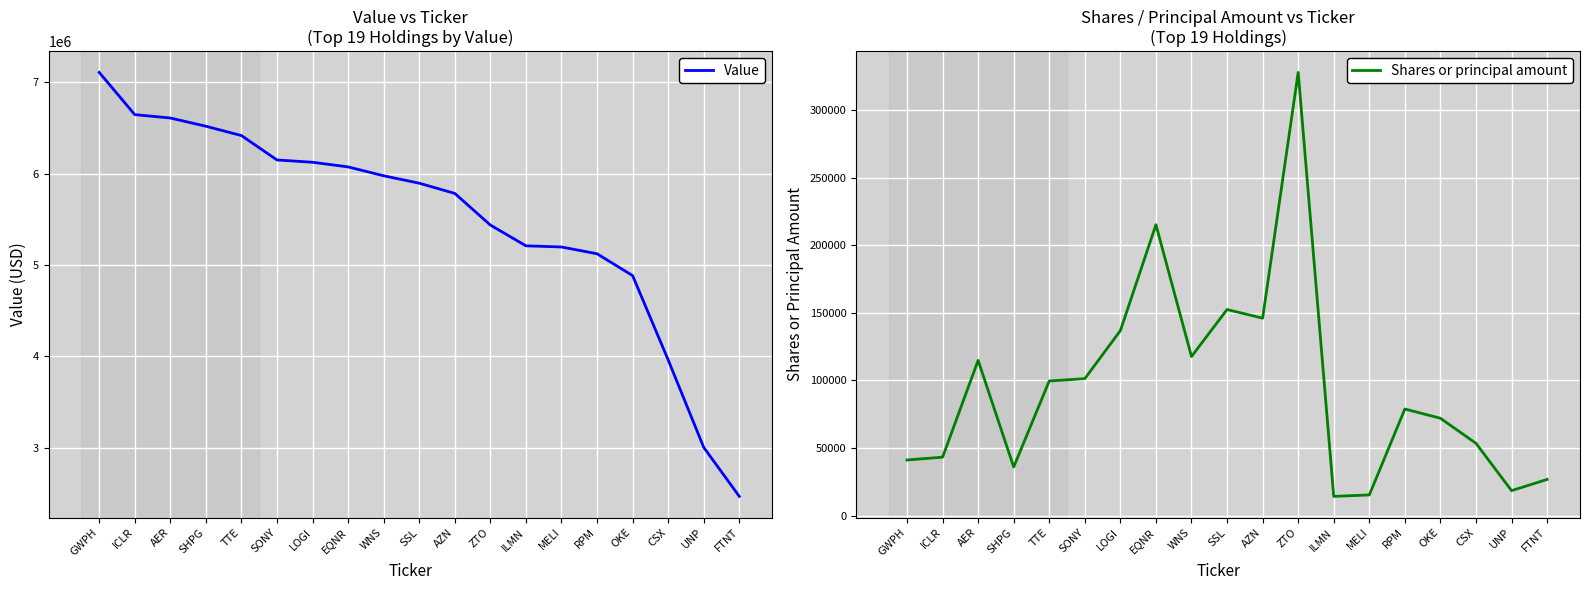

At SONY, list the series in order from largest to smallest.

Value, Shares or principal amount